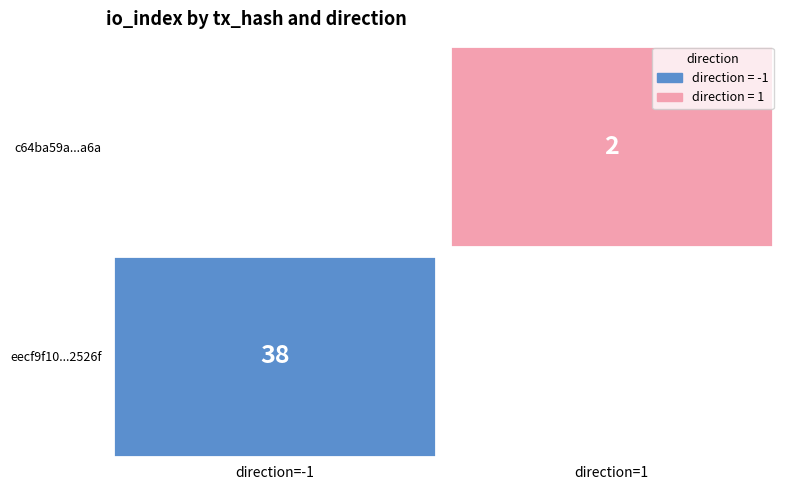

Reading left to right, transcribe all the data shown in this chart.

eecf9f10ec55bfbcb200231c0ad3761e7e2526f: direction=-1	io_index=38
c64ba59a1e16e2966ec0ae540b63bcc38900a6a: direction=1	io_index=2